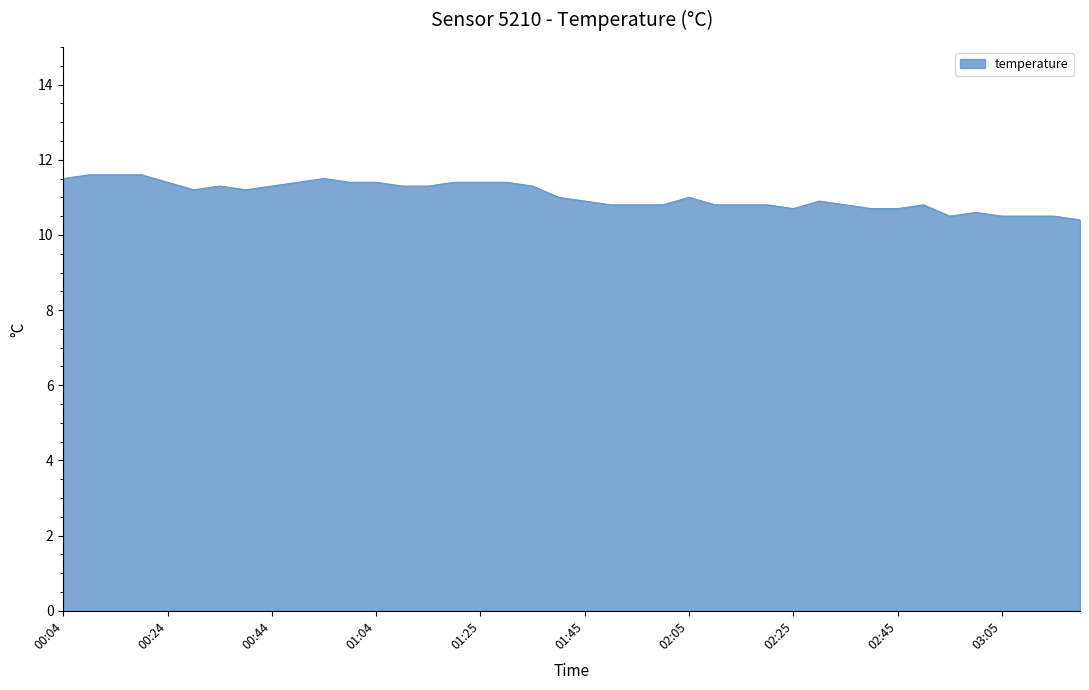

What is the difference between the maximum and minimum values?

1.2